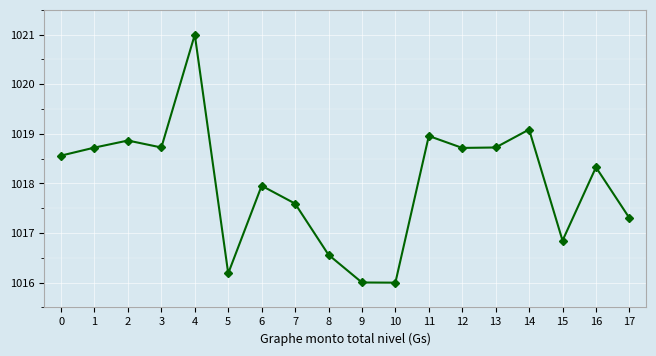

What is the approximate value at 5?

1016.2